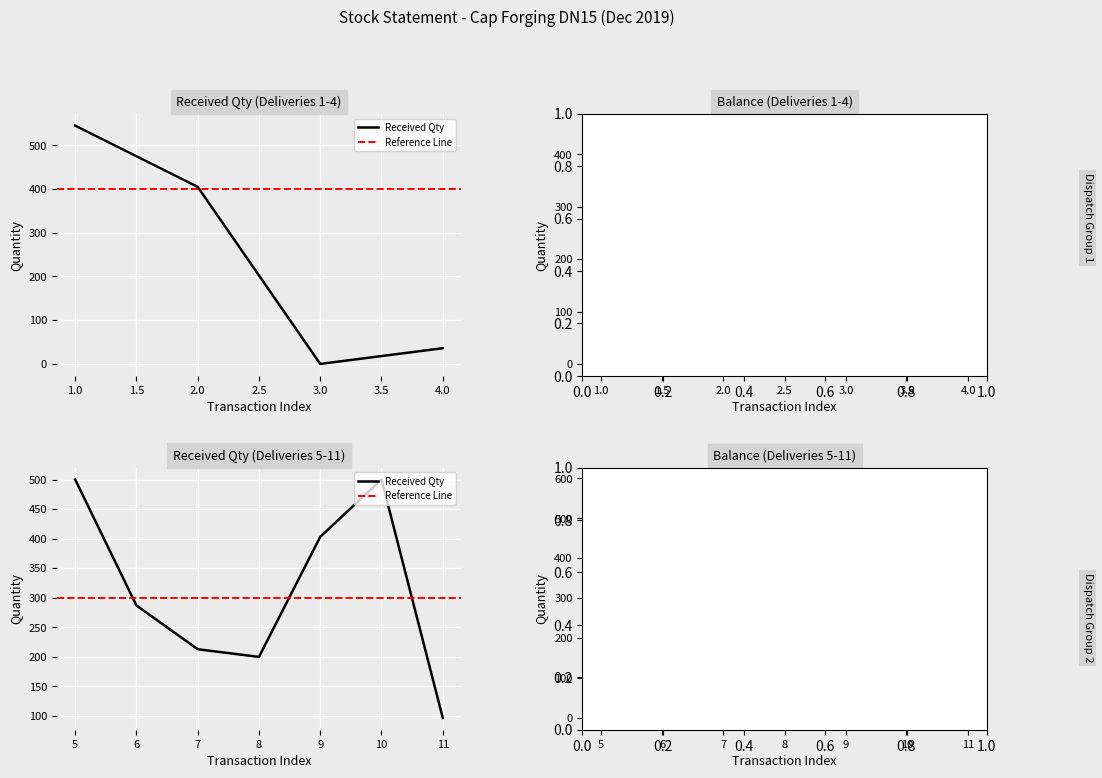

How many values in Received Qty are above zero?

10